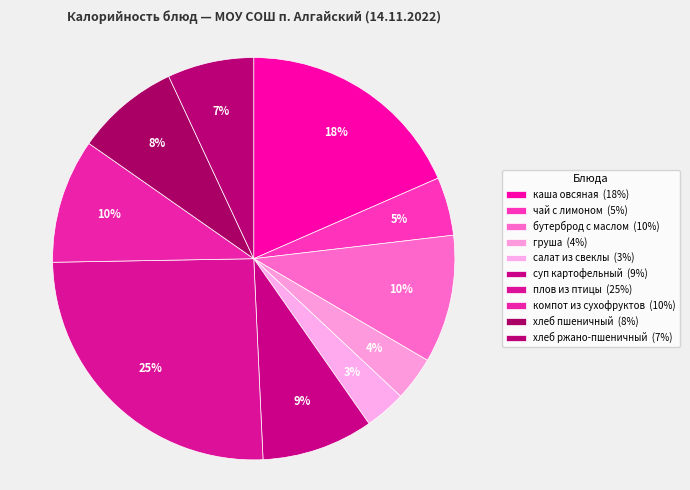

Rank the categories by value from lowest to highest.

салат из свеклы, груша, чай с лимоном, хлеб ржано-пшеничный, хлеб пшеничный, суп картофельный, компот из сухофруктов, бутерброд с маслом, каша овсяная, плов из птицы